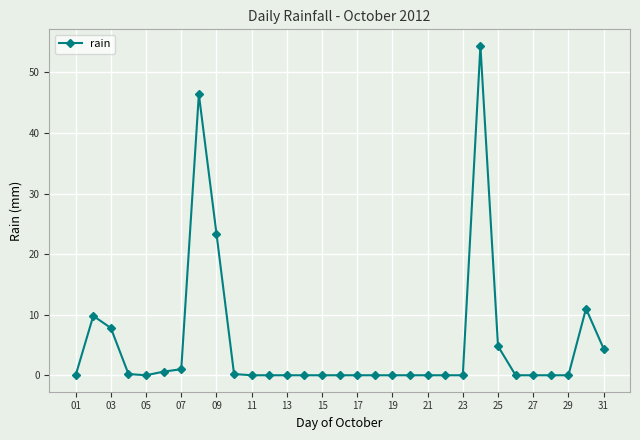

What is the difference between the maximum and minimum values?

54.4